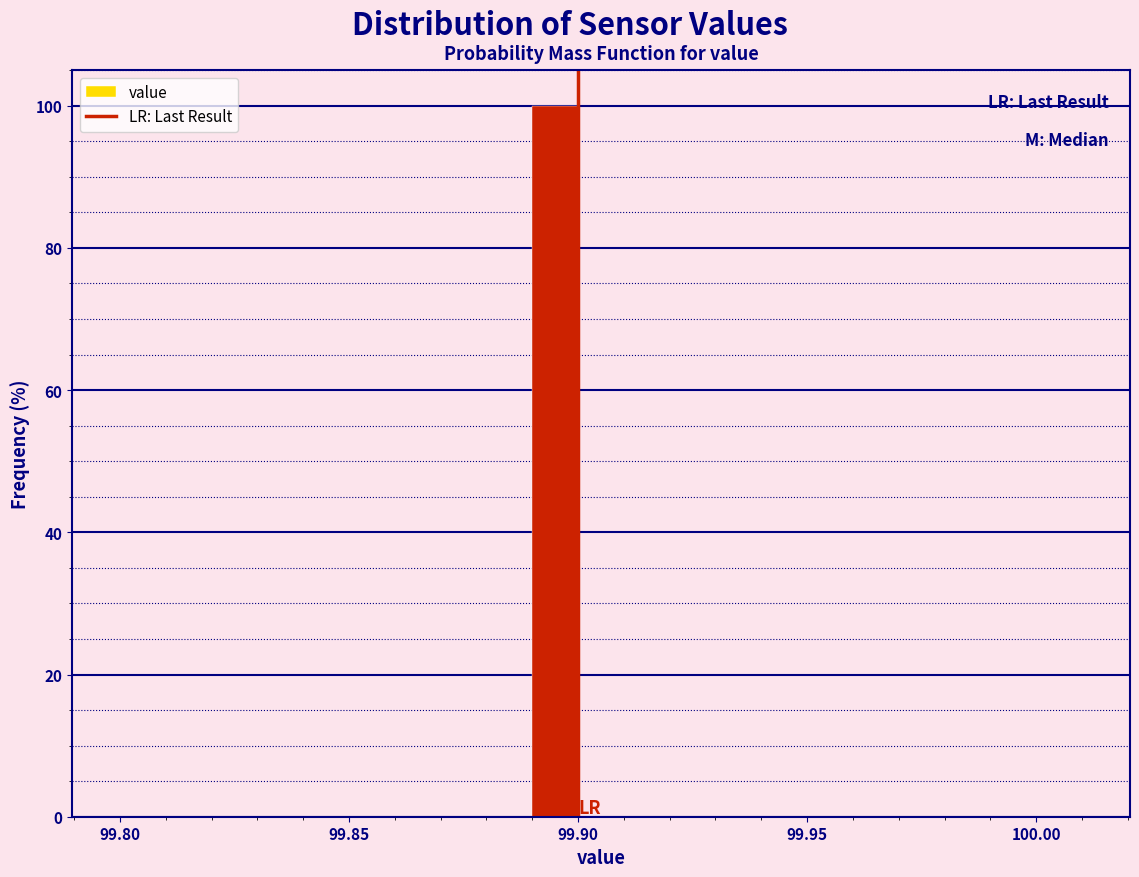

Around what value on the x-axis is the tallest bar? Give the approximate position of its centre, as read against the axis.

99.895